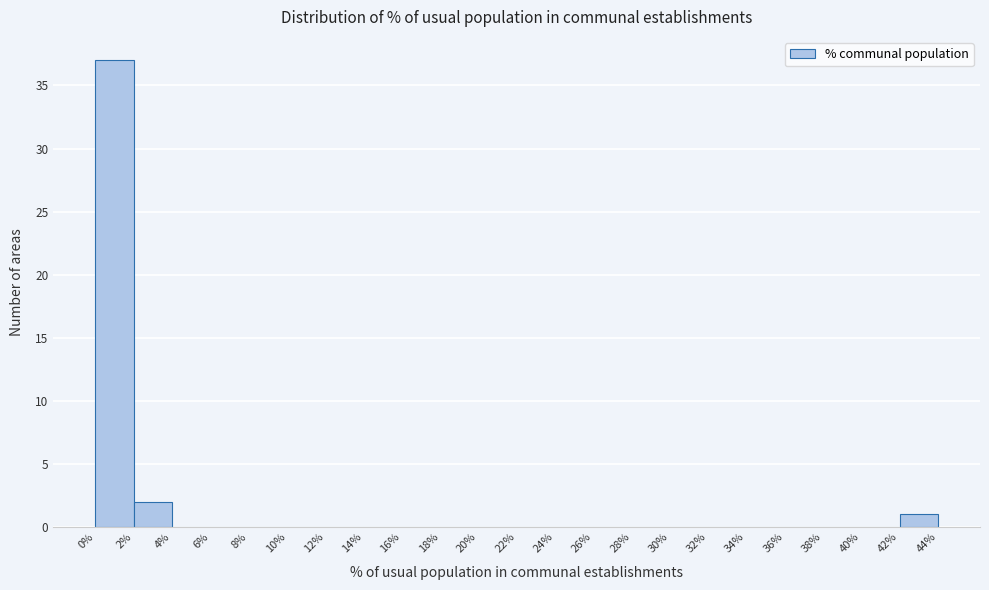

Reading left to right, list every bar in this chart as the range it spans on the x-axis followed by its height. The values are not printed on the chart, so give them approximately, as read against the axis.

0% to 2%: 37
2% to 4%: 2
4% to 6%: 0
6% to 8%: 0
8% to 10%: 0
10% to 12%: 0
12% to 14%: 0
14% to 16%: 0
16% to 18%: 0
18% to 20%: 0
20% to 22%: 0
22% to 24%: 0
24% to 26%: 0
26% to 28%: 0
28% to 30%: 0
30% to 32%: 0
32% to 34%: 0
34% to 36%: 0
36% to 38%: 0
38% to 40%: 0
40% to 42%: 0
42% to 44%: 1